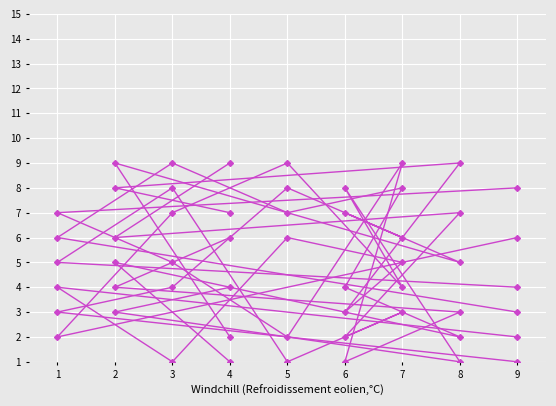

How many lines are shown in the chart?

6